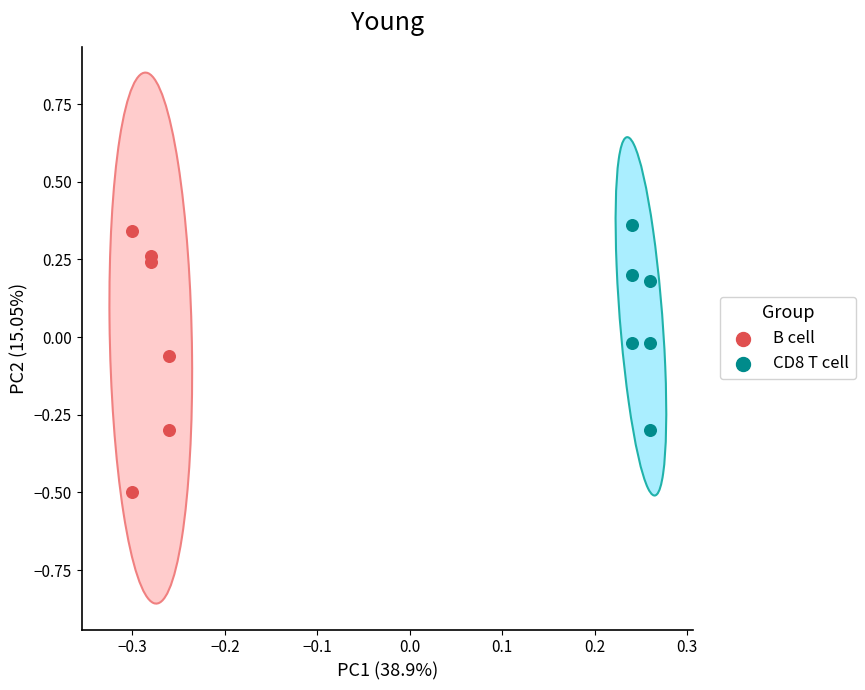

Which series contains the lowest Y value?

B cell